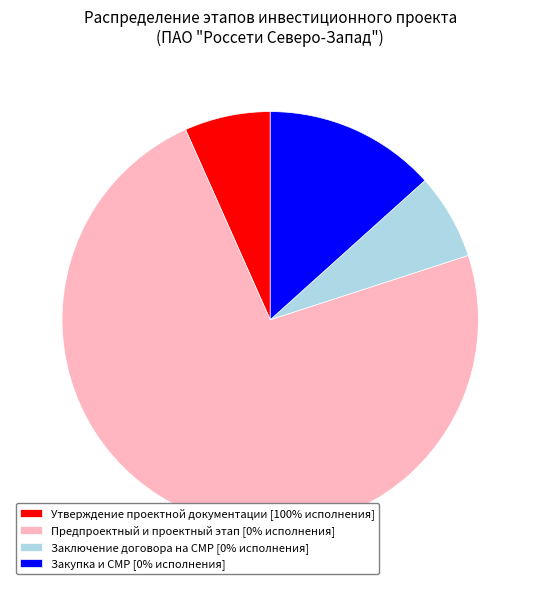

Which slice is the largest?

Предпроектный и проектный этап [0% исполнения]